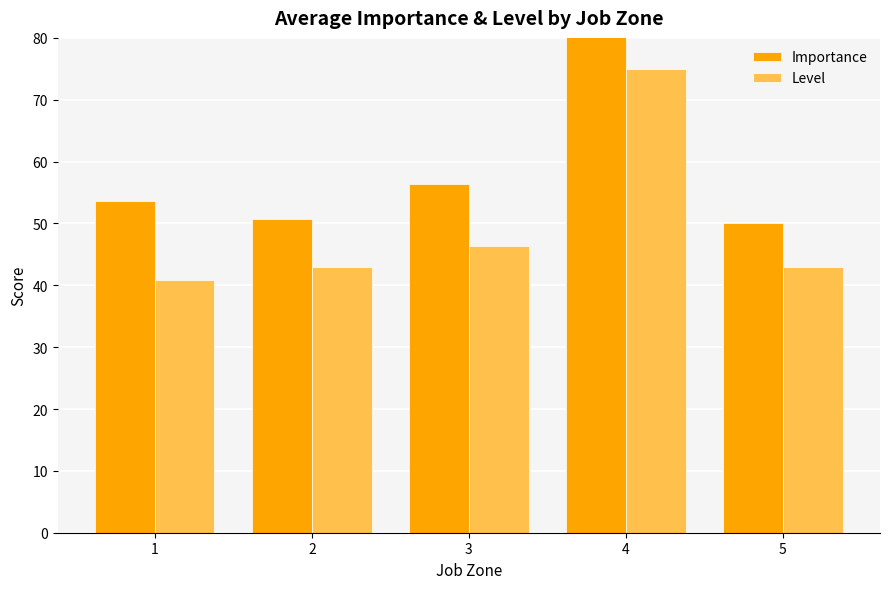

Which series has the largest range (max minus min)?

Importance